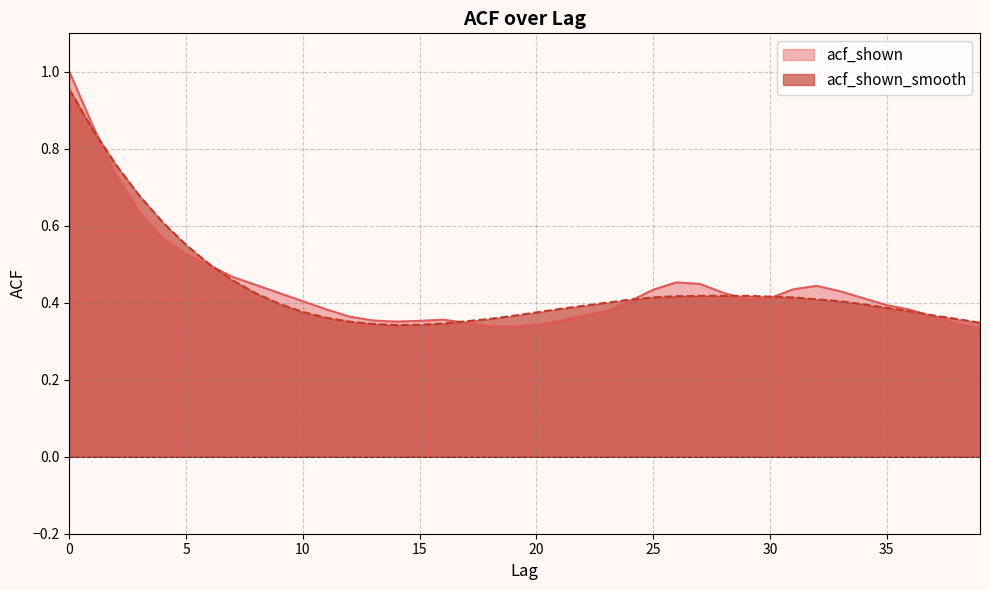

Where do acf_shown_smooth and acf_shown first cross each other?

1 and 2